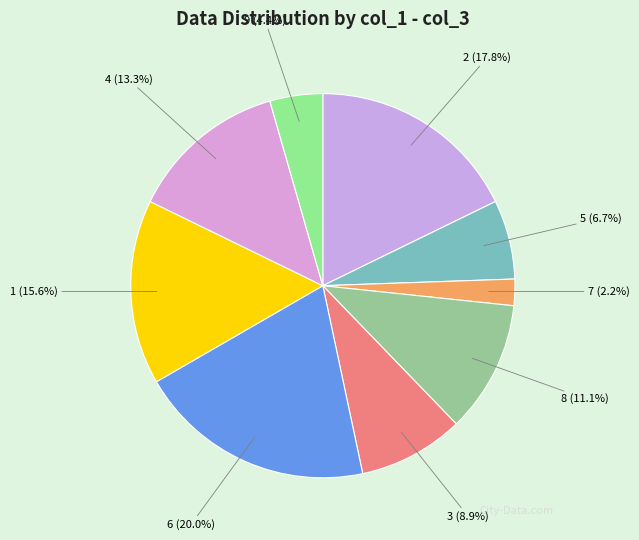

Count the number of slices in the pie.

9